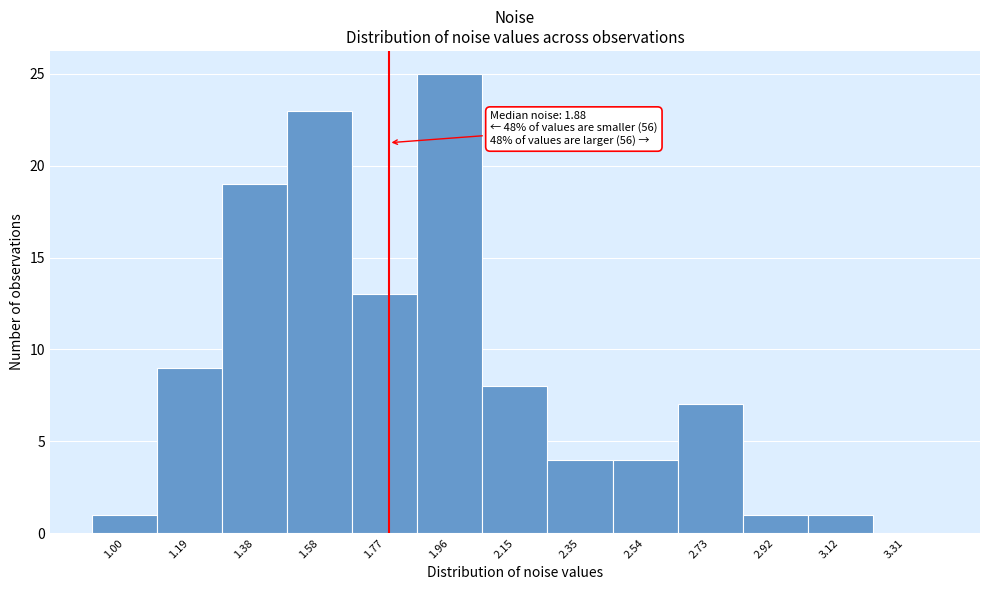

Reading right to left, extract all data points from this chart.

3.31=0	3.12=1	2.92=1	2.73=7	2.54=4	2.35=4	2.15=8	1.96=25	1.77=13	1.58=23	1.38=19	1.19=9	1.00=1